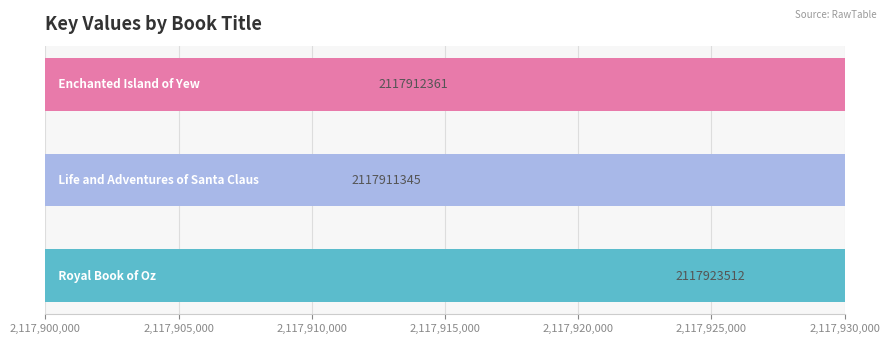

Which has a higher value, 2,117,905,000 or 2,117,910,000?

2,117,910,000